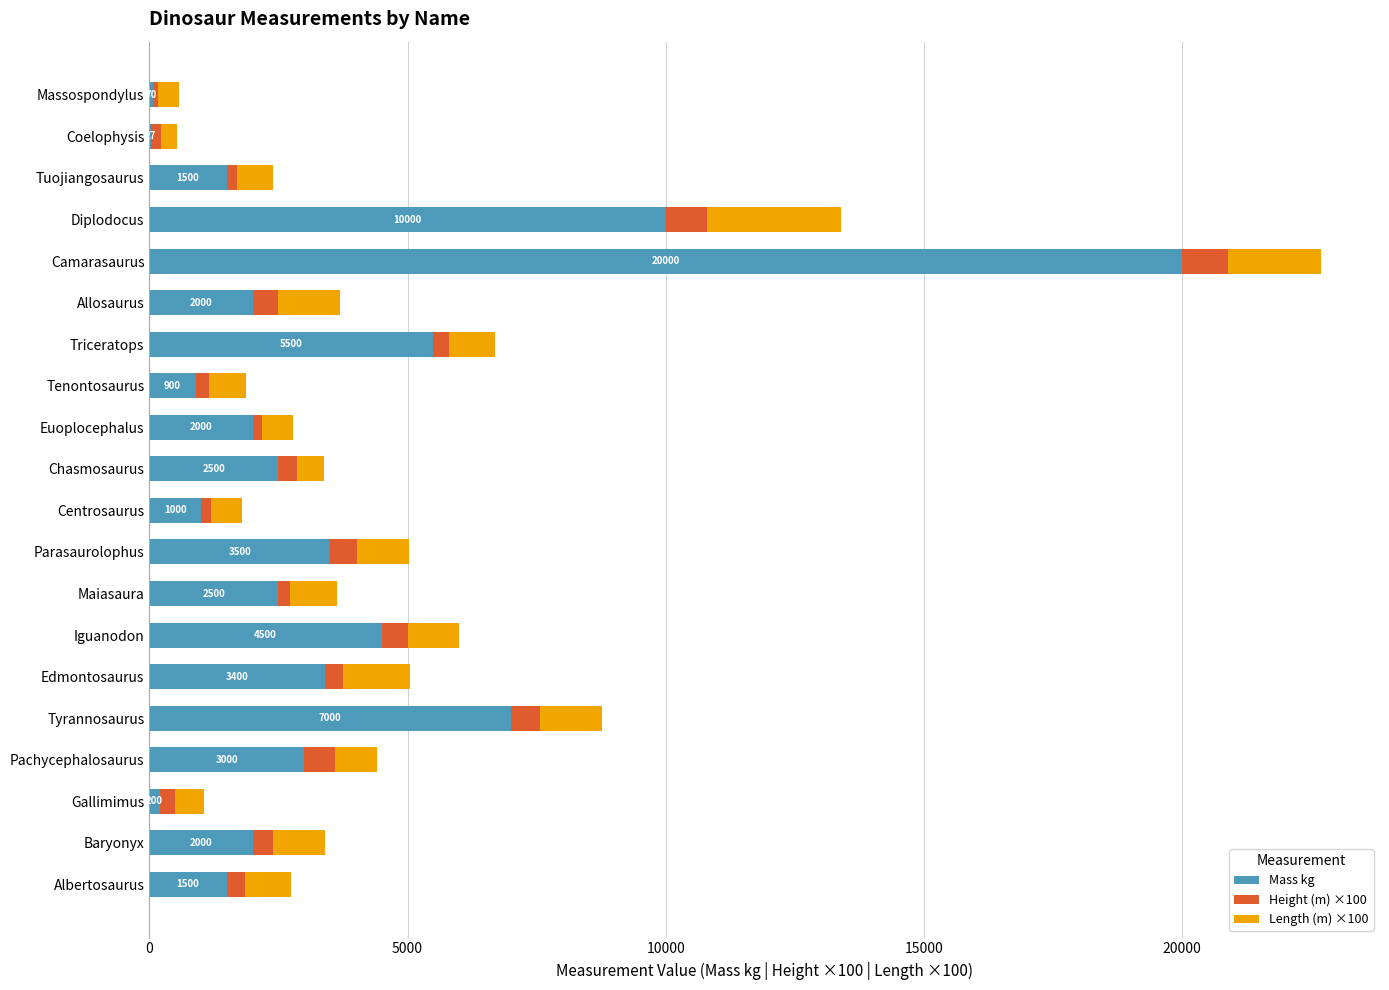

What is the highest value of the Mass kg series?

20000